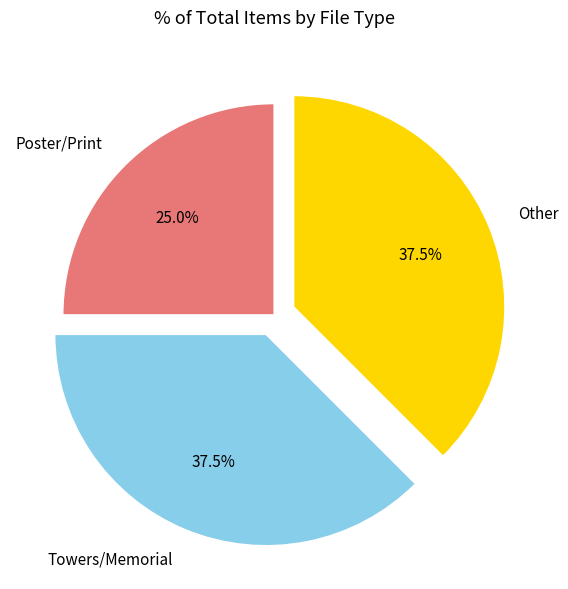

Is there any slice that represents more than half of the pie?

No